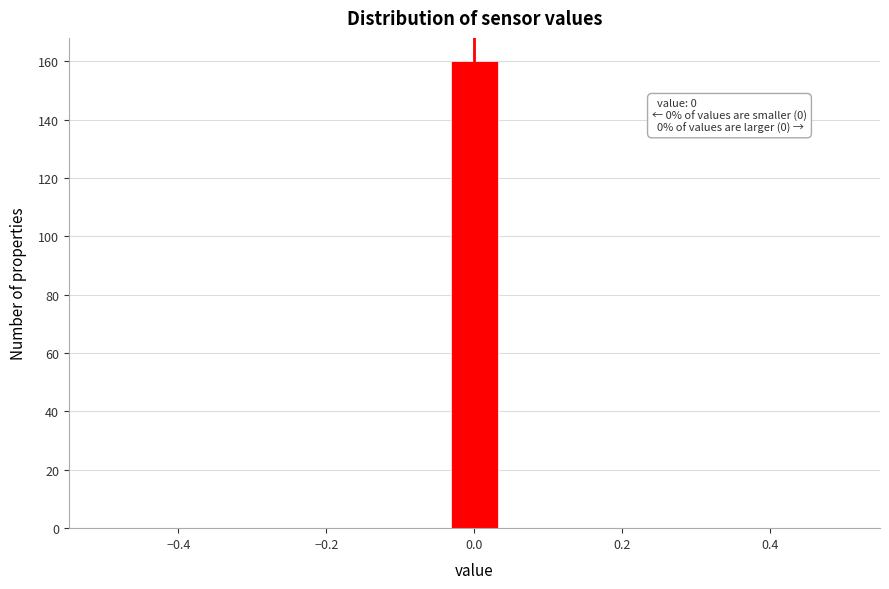

Read against the x-axis, roughly where is the centre of the tallest bar?

0.00